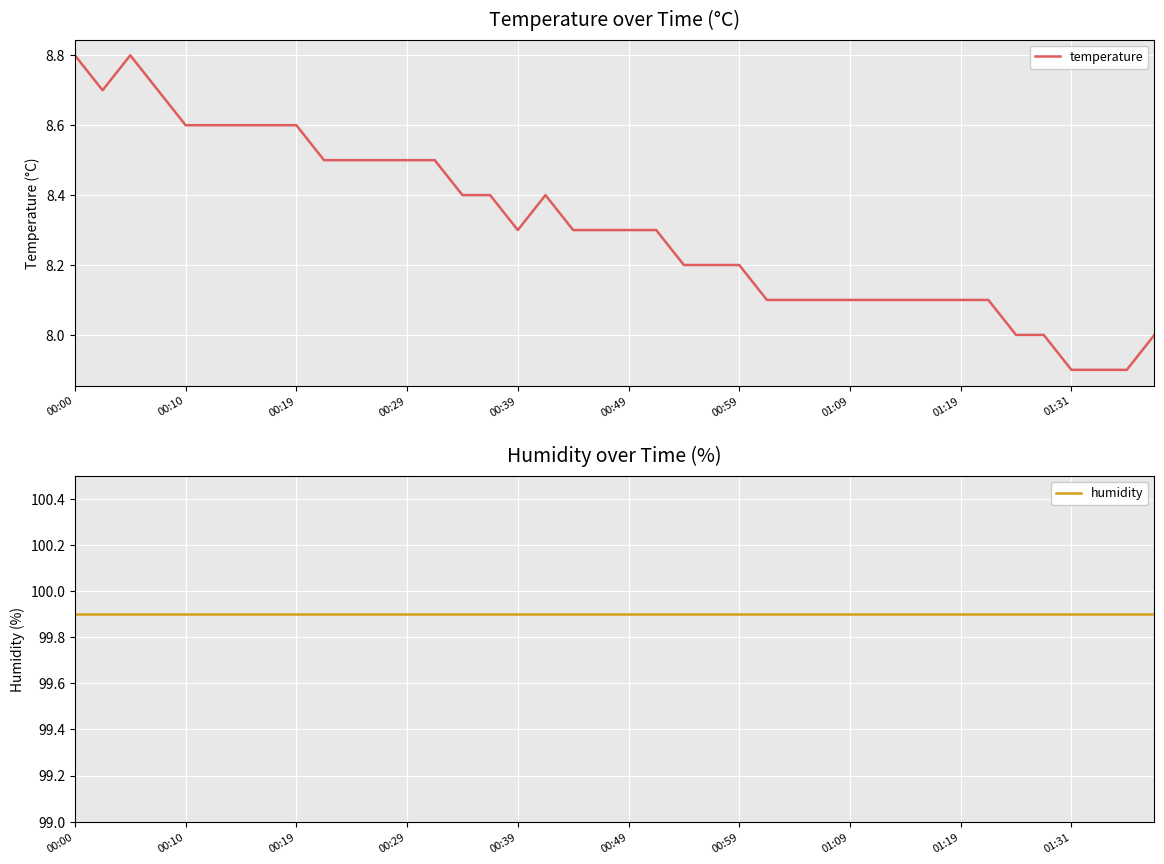

What is the lowest value of the temperature series?

7.9